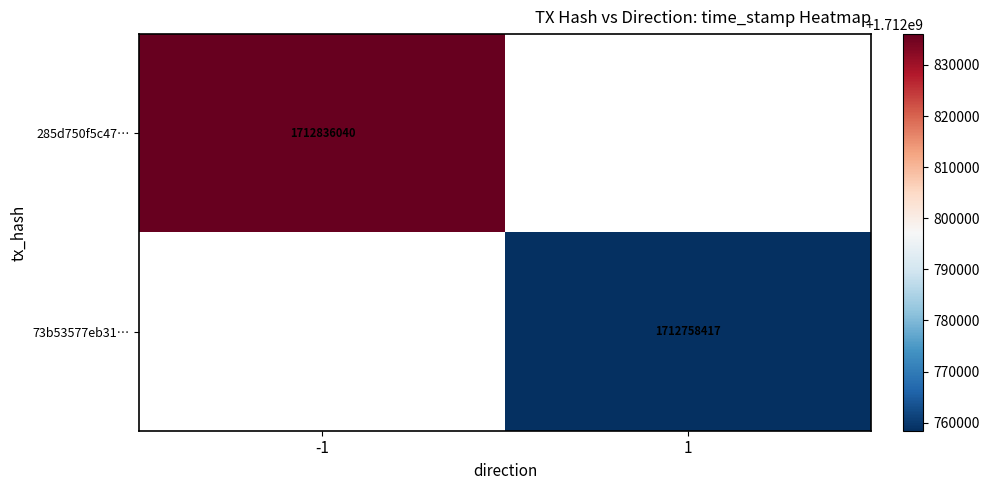

Is the value of 73b53577eb31… at 1 greater than the value of 285d750f5c47… at -1?

No